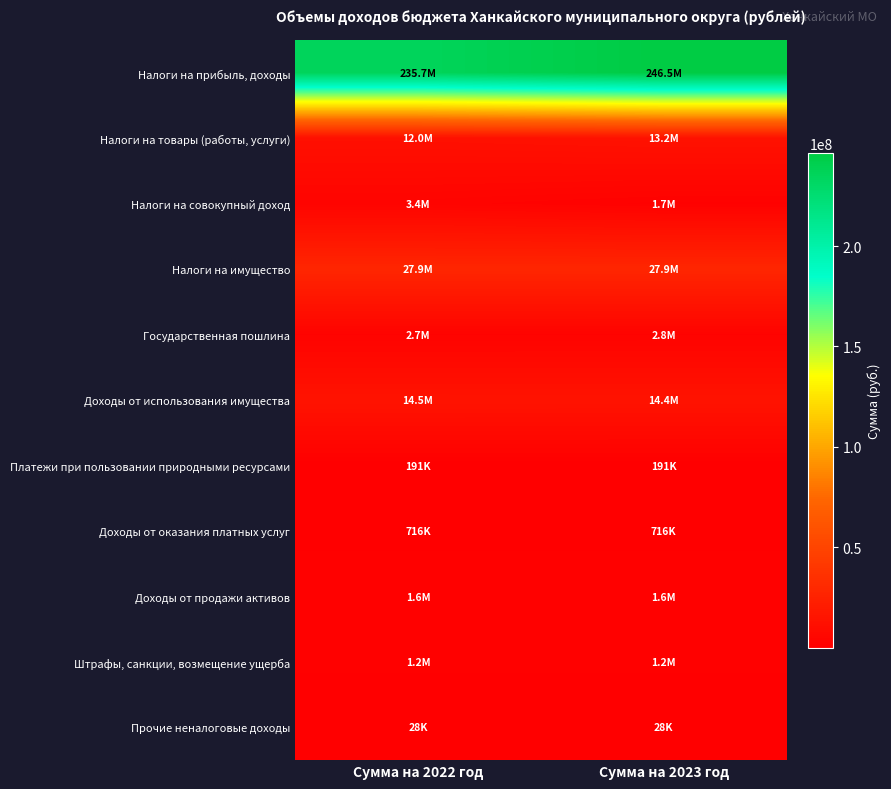

What is the difference between the highest and lowest values at Сумма на 2022 год?

235718100.0